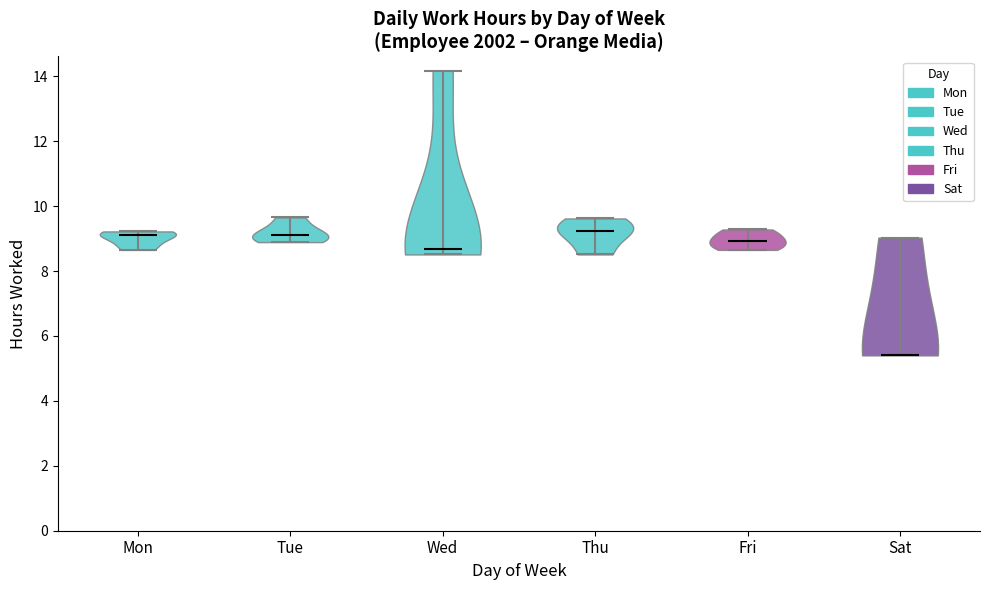

Which violin has the lowest median line?

Sat